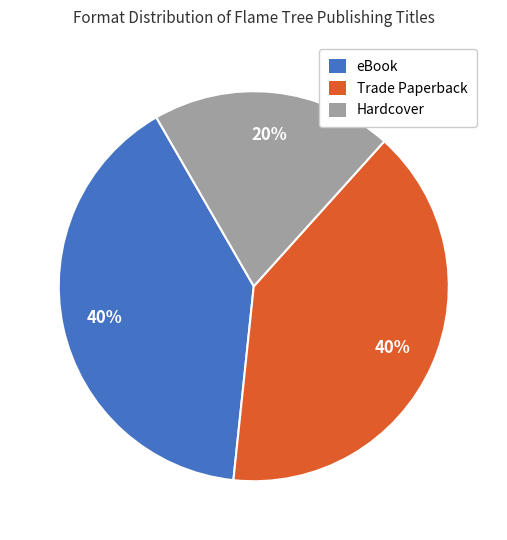

What percentage is the eBook slice, to the nearest percent?

40%